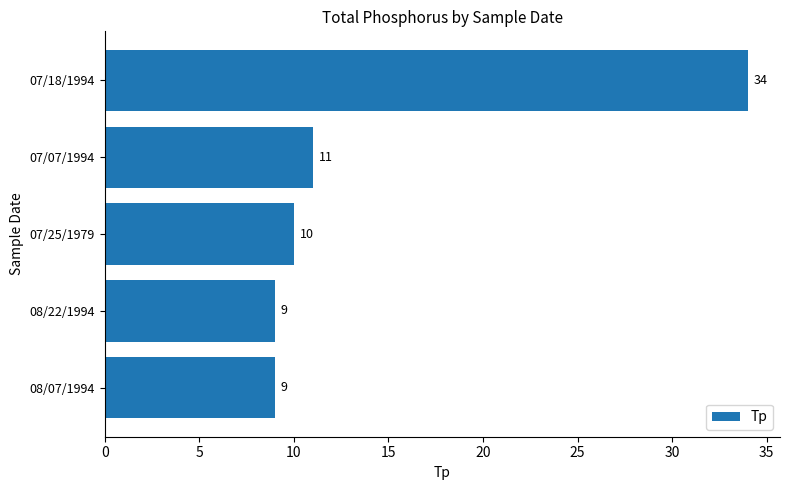

How many bars are there in total?

5